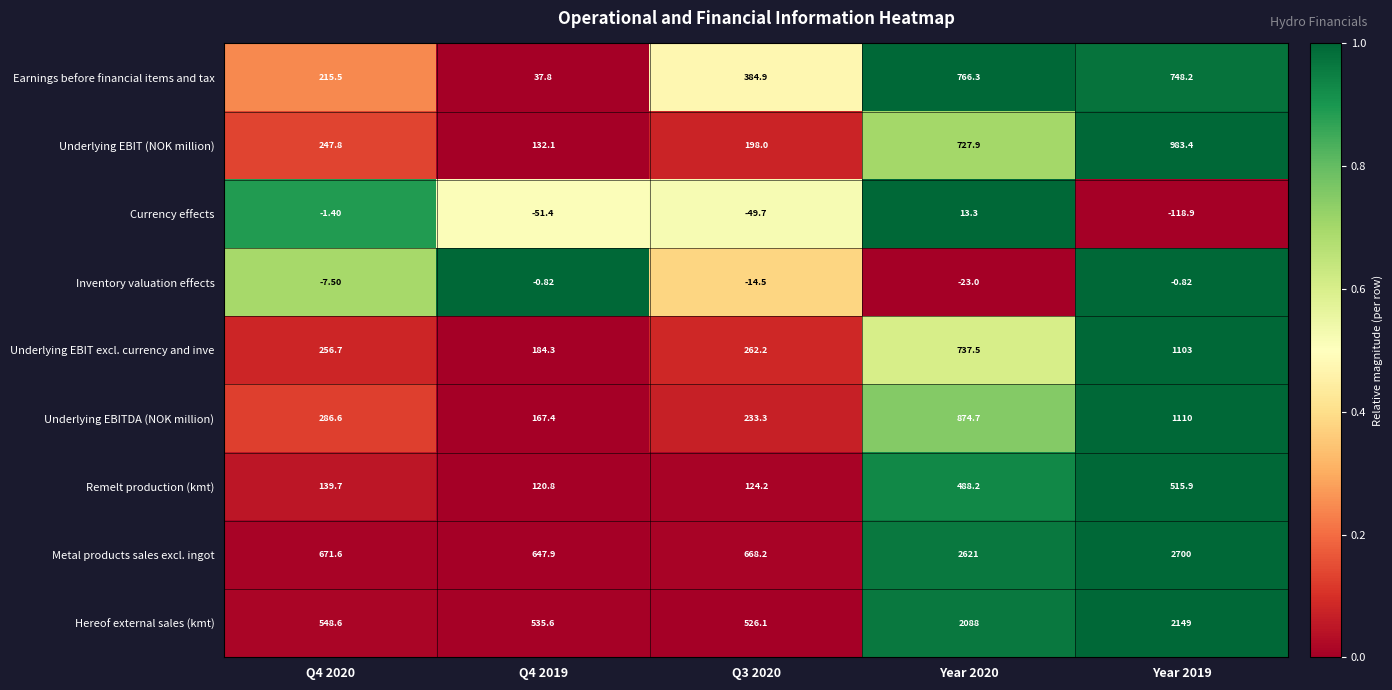

At Year 2019, list the series in order from smallest to largest.

Currency effects, Inventory valuation effects, Remelt production (kmt), Earnings before financial items and tax, Underlying EBIT (NOK million), Underlying EBIT excl. currency and inve, Underlying EBITDA (NOK million), Hereof external sales (kmt), Metal products sales excl. ingot